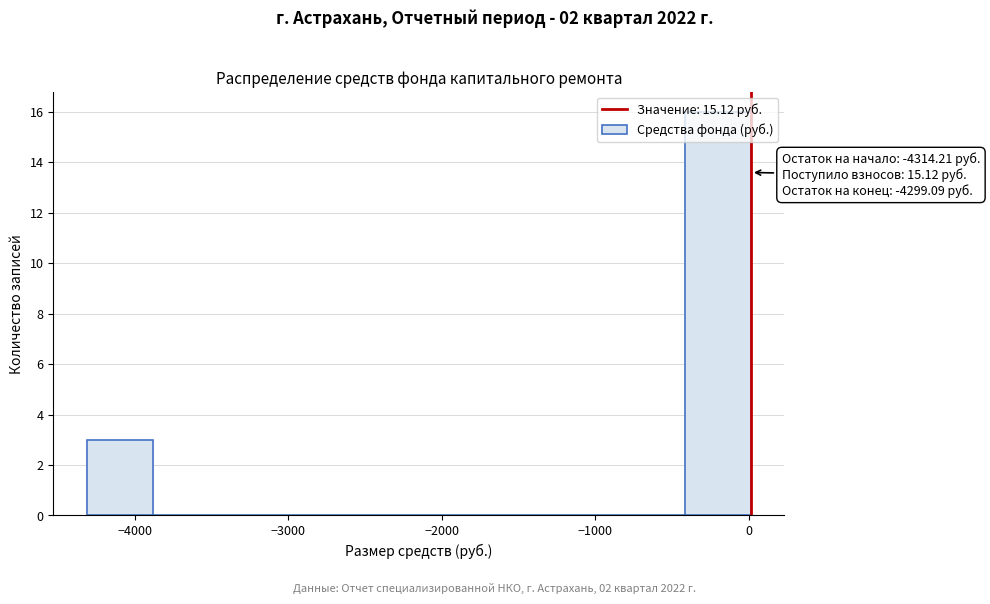

Which range on the x-axis has the tallest bar?

-400 to 0